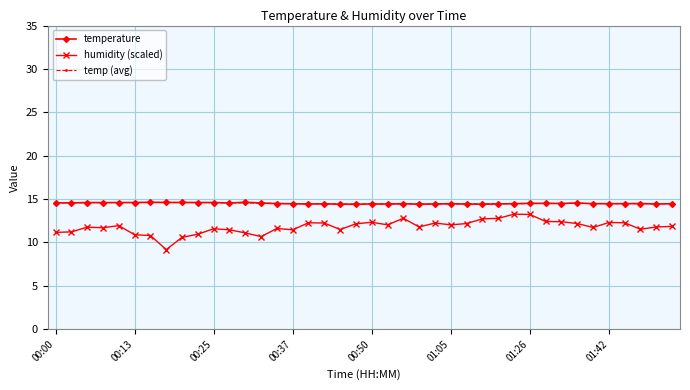

True or false: temp (avg) and humidity (scaled) intersect in this chart.

False